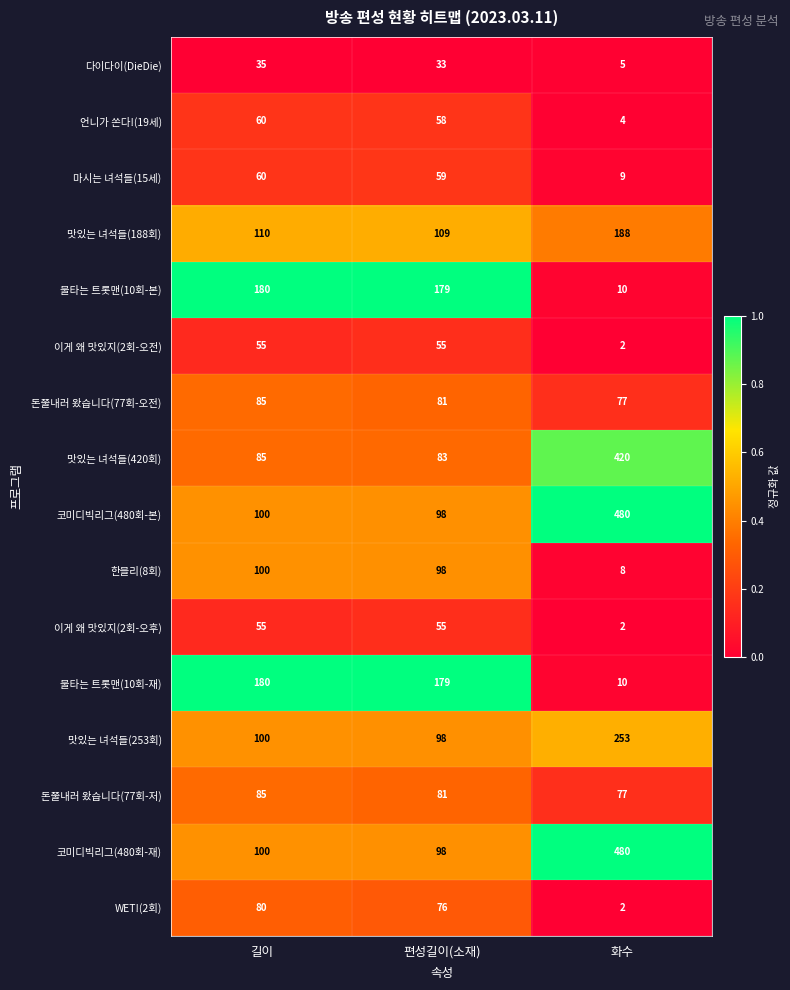

At how many categories does at least one series exceed 8?

3